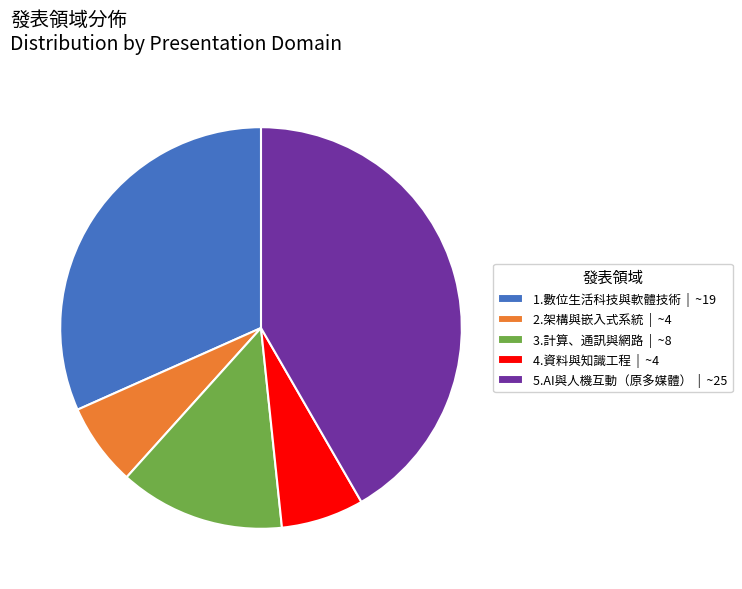

Is there any slice that represents more than half of the pie?

No